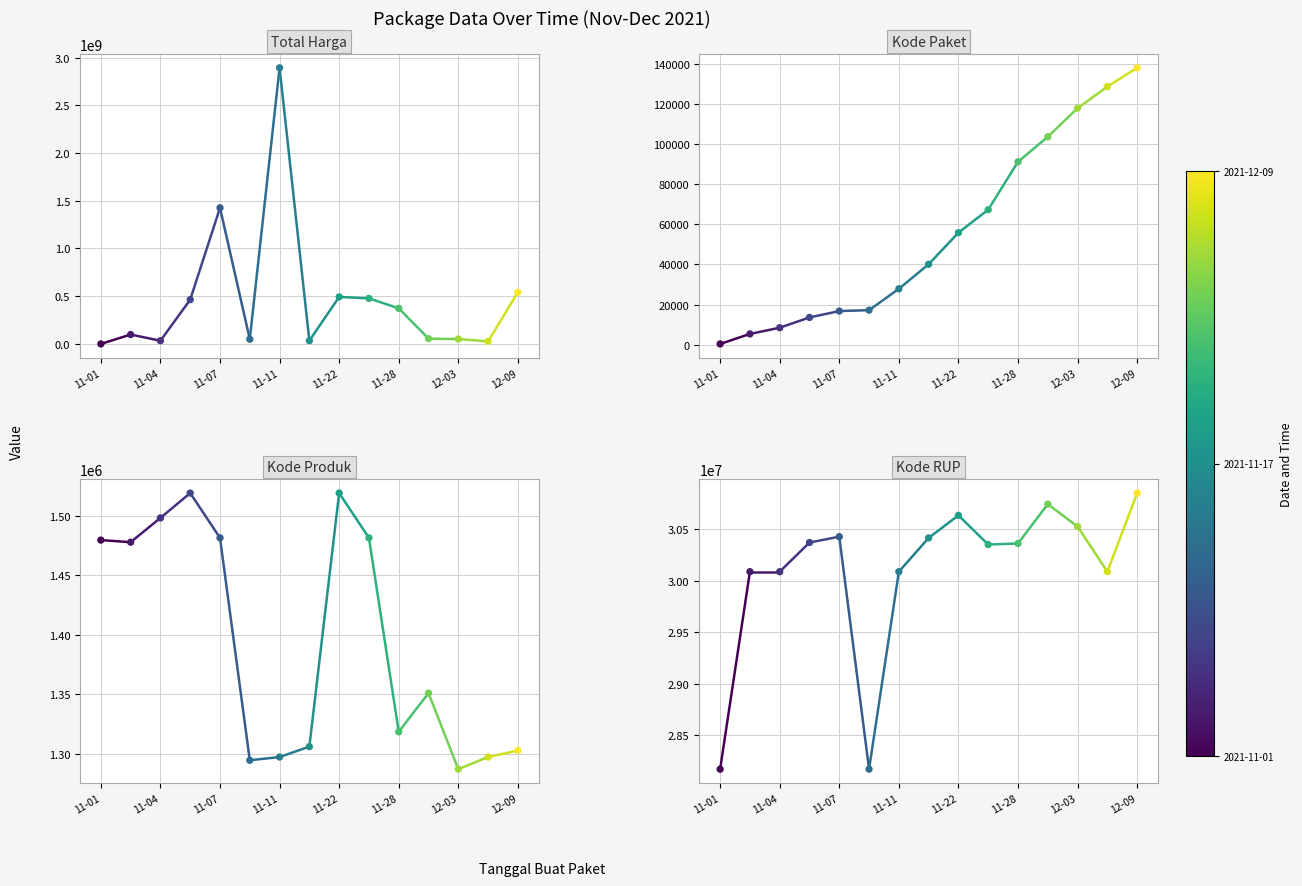

Which series contains the highest Y value?

Total Harga